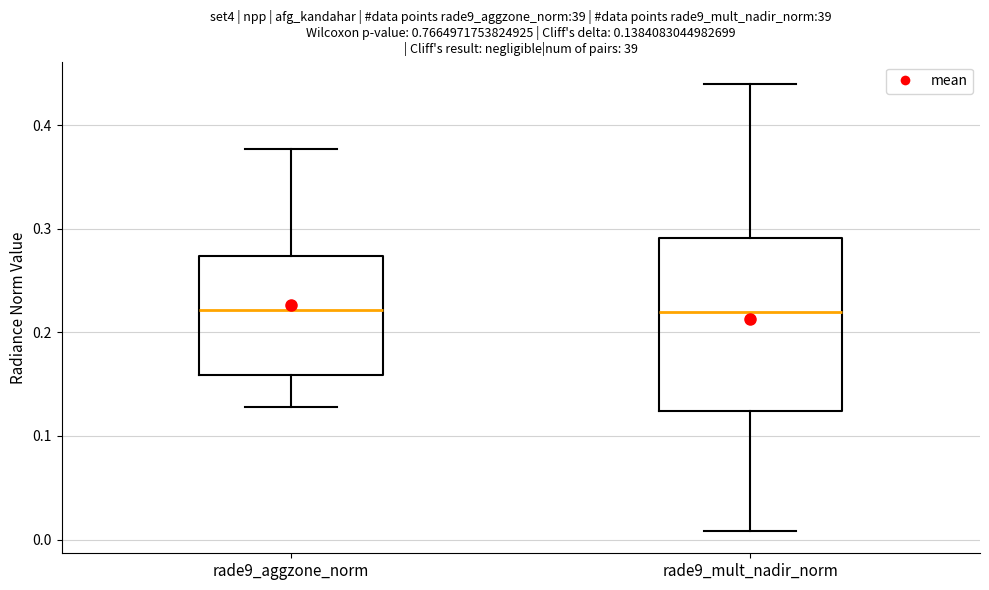

Comparing the boxes themselves (not the whiskers), which one is the tallest?

rade9_mult_nadir_norm